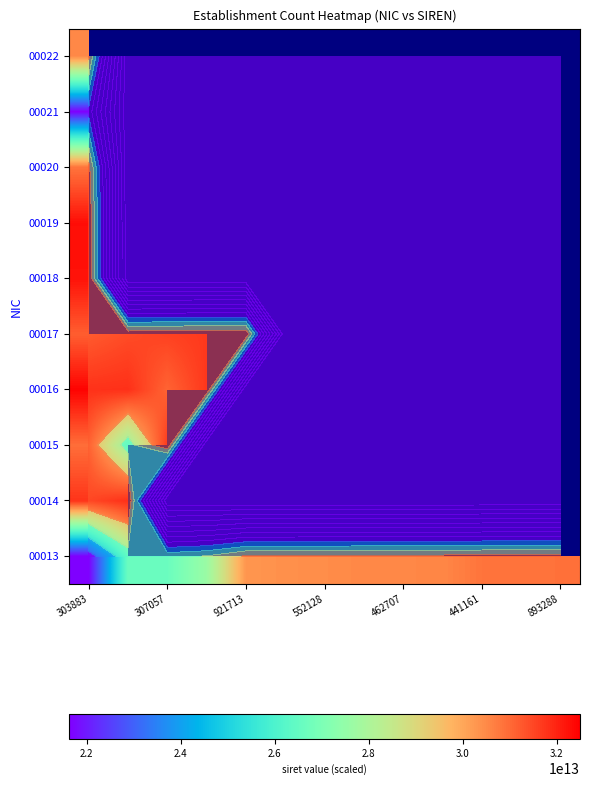

At which label is 00014 closest to 32137129650013?

303883